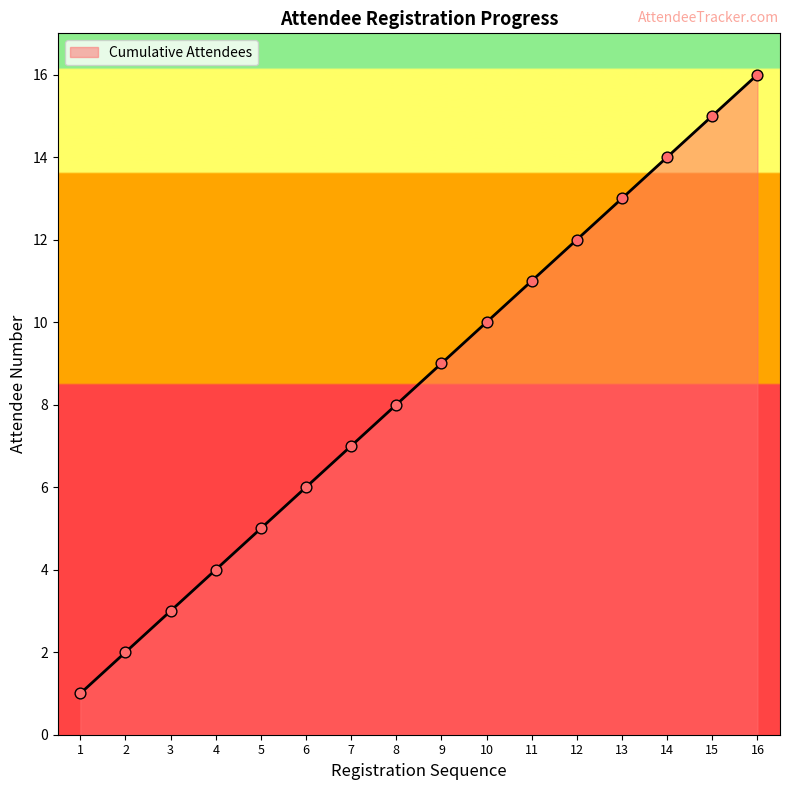

What is the change in value from 4 to 13?

+9